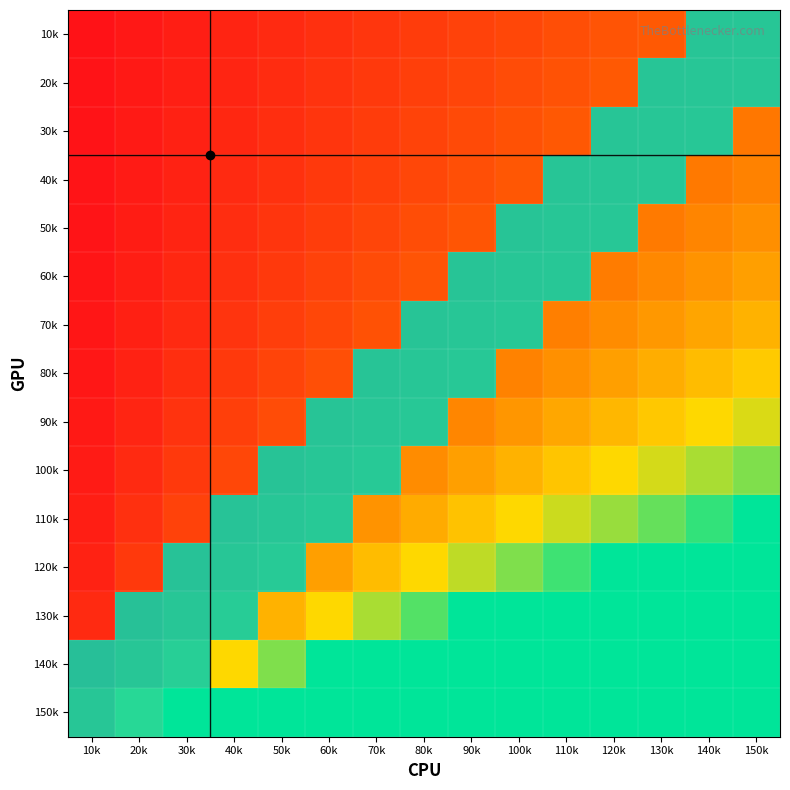

Which series has the largest total across all categories?

150k